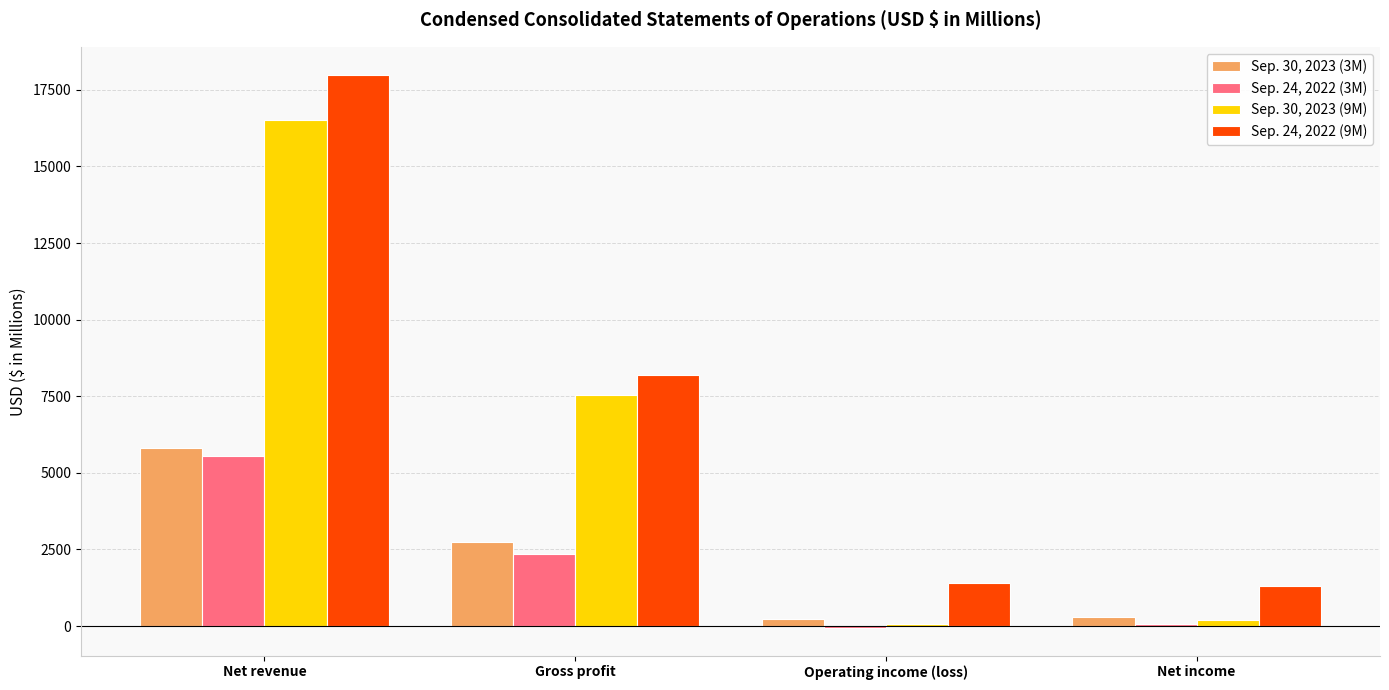

True or false: Sep. 24, 2022 (9M) has a value of 1299 at Net income.

True